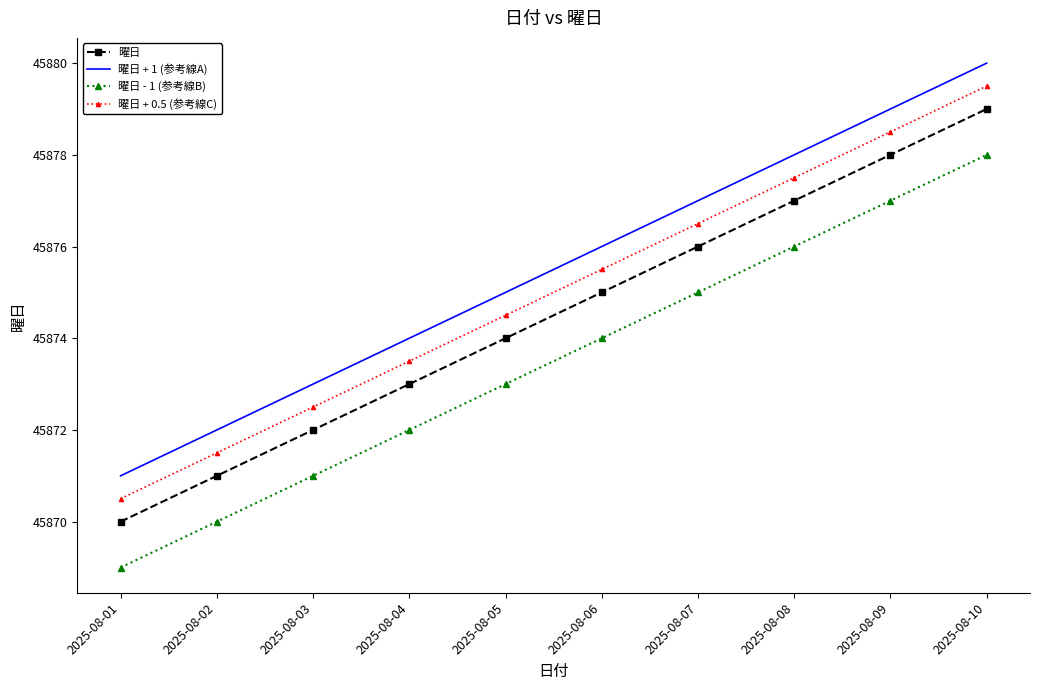

True or false: 曜日 and 曜日 - 1 (参考線B) cross at least once.

False